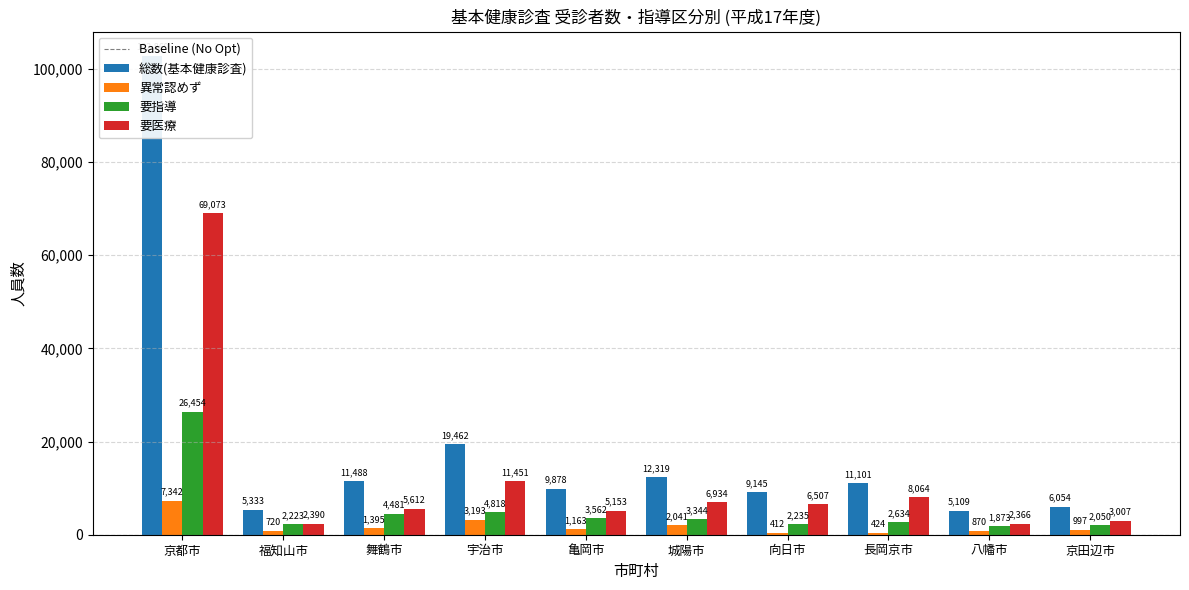

What is the greatest value displayed?

102869